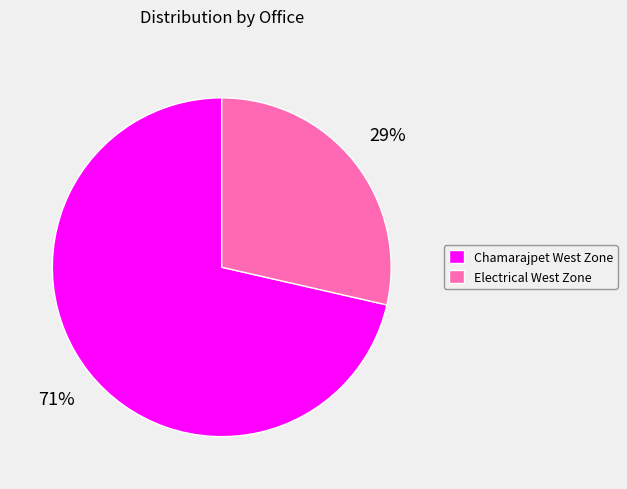

Which slice is the smallest?

Electrical West Zone